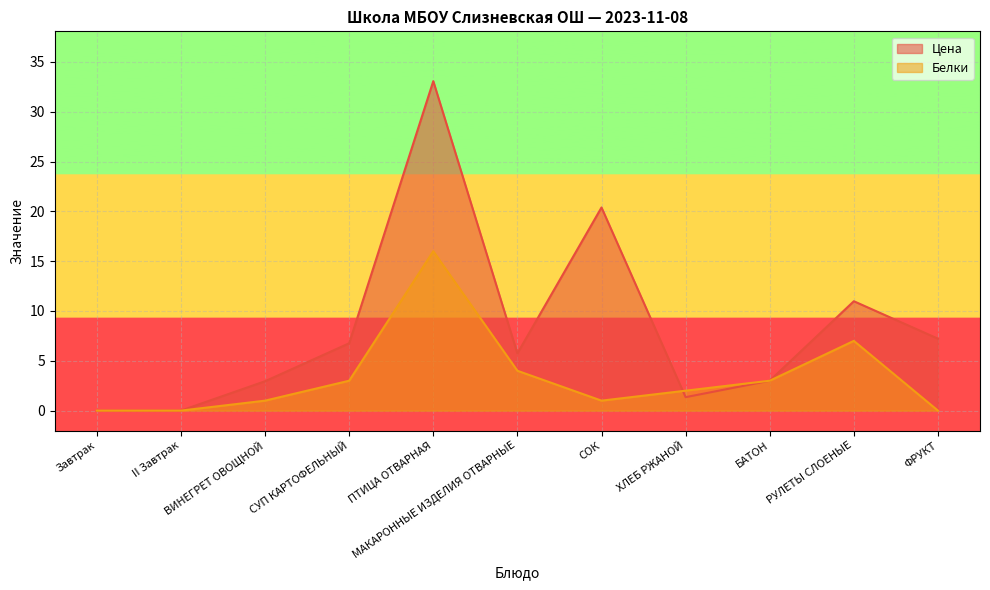

Reading left to right, transcribe all the data shown in this chart.

Цена: Завтрак=0.0	II Завтрак=0.0	ВИНЕГРЕТ ОВОЩНОЙ=3.0	СУП КАРТОФЕЛЬНЫЙ=6.8	ПТИЦА ОТВАРНАЯ=33.1	МАКАРОННЫЕ ИЗДЕЛИЯ ОТВАРНЫЕ=5.7	СОК=20.4	ХЛЕБ РЖАНОЙ=1.4	БАТОН=3.0	РУЛЕТЫ СЛОЕНЫЕ=11.0	ФРУКТ=7.2
Белки: Завтрак=0.0	II Завтрак=0.0	ВИНЕГРЕТ ОВОЩНОЙ=1.0	СУП КАРТОФЕЛЬНЫЙ=3.0	ПТИЦА ОТВАРНАЯ=16.0	МАКАРОННЫЕ ИЗДЕЛИЯ ОТВАРНЫЕ=4.0	СОК=1.0	ХЛЕБ РЖАНОЙ=2.0	БАТОН=3.0	РУЛЕТЫ СЛОЕНЫЕ=7.0	ФРУКТ=0.0